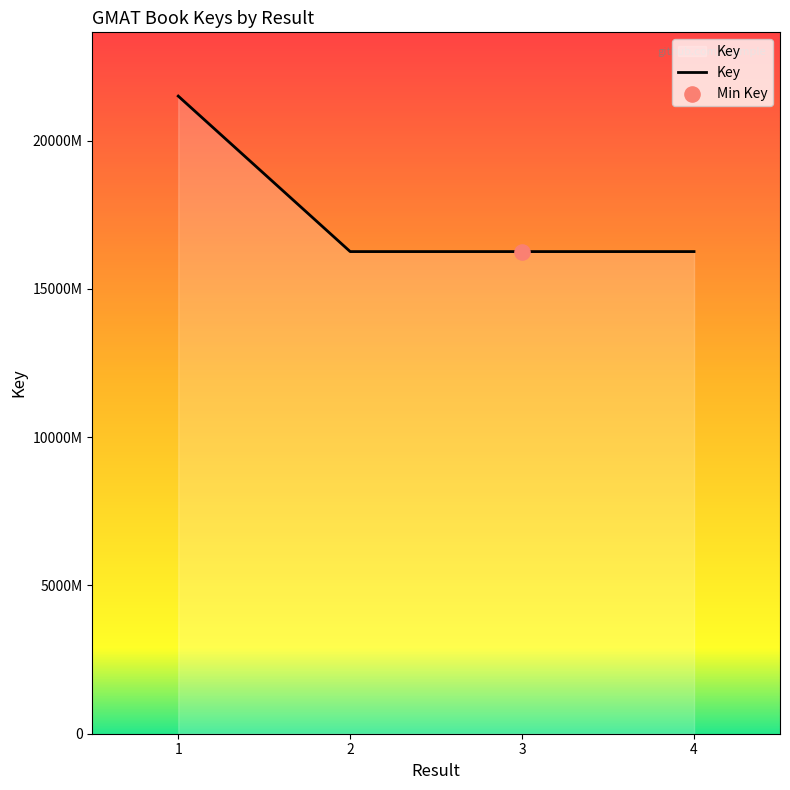

Does the chart have visible grid lines?

No